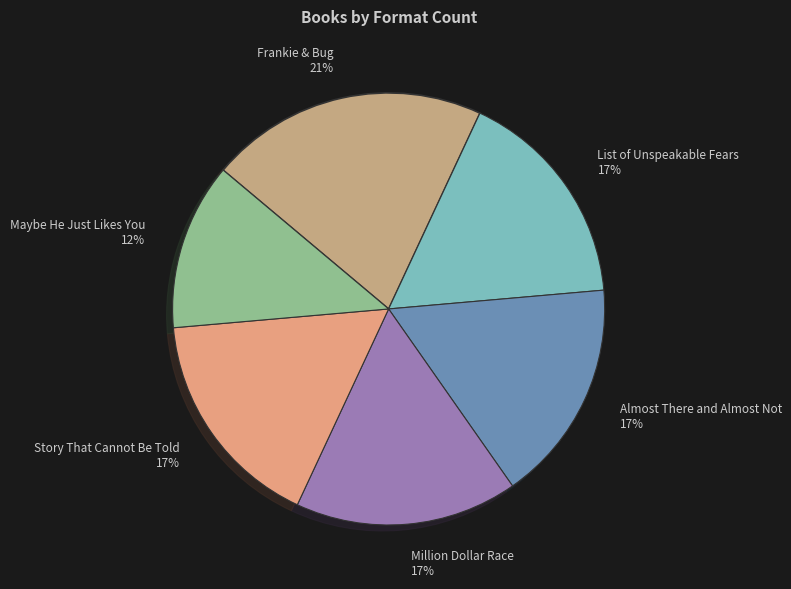

Is it true that Story That Cannot Be Told is 17% of the pie?

True